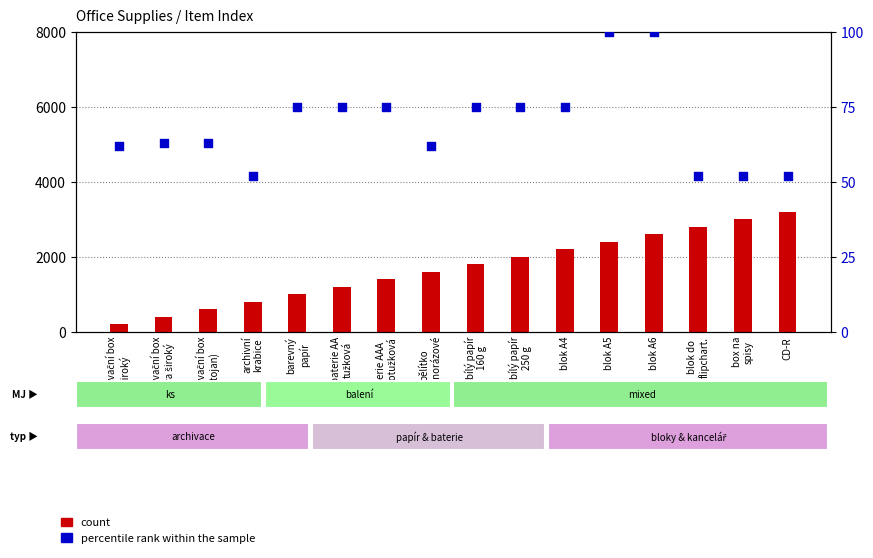

Which series reaches the minimum Y coordinate?

percentile rank within the sample